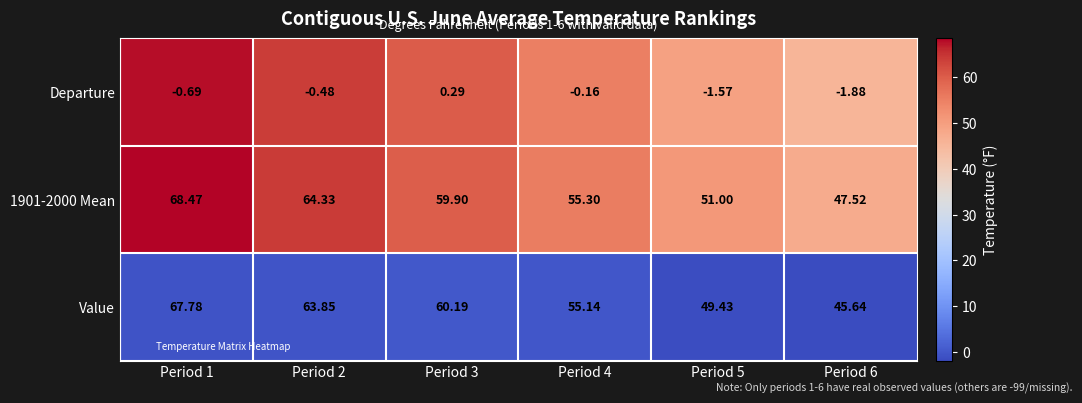

Count the number of categories in the chart.

6